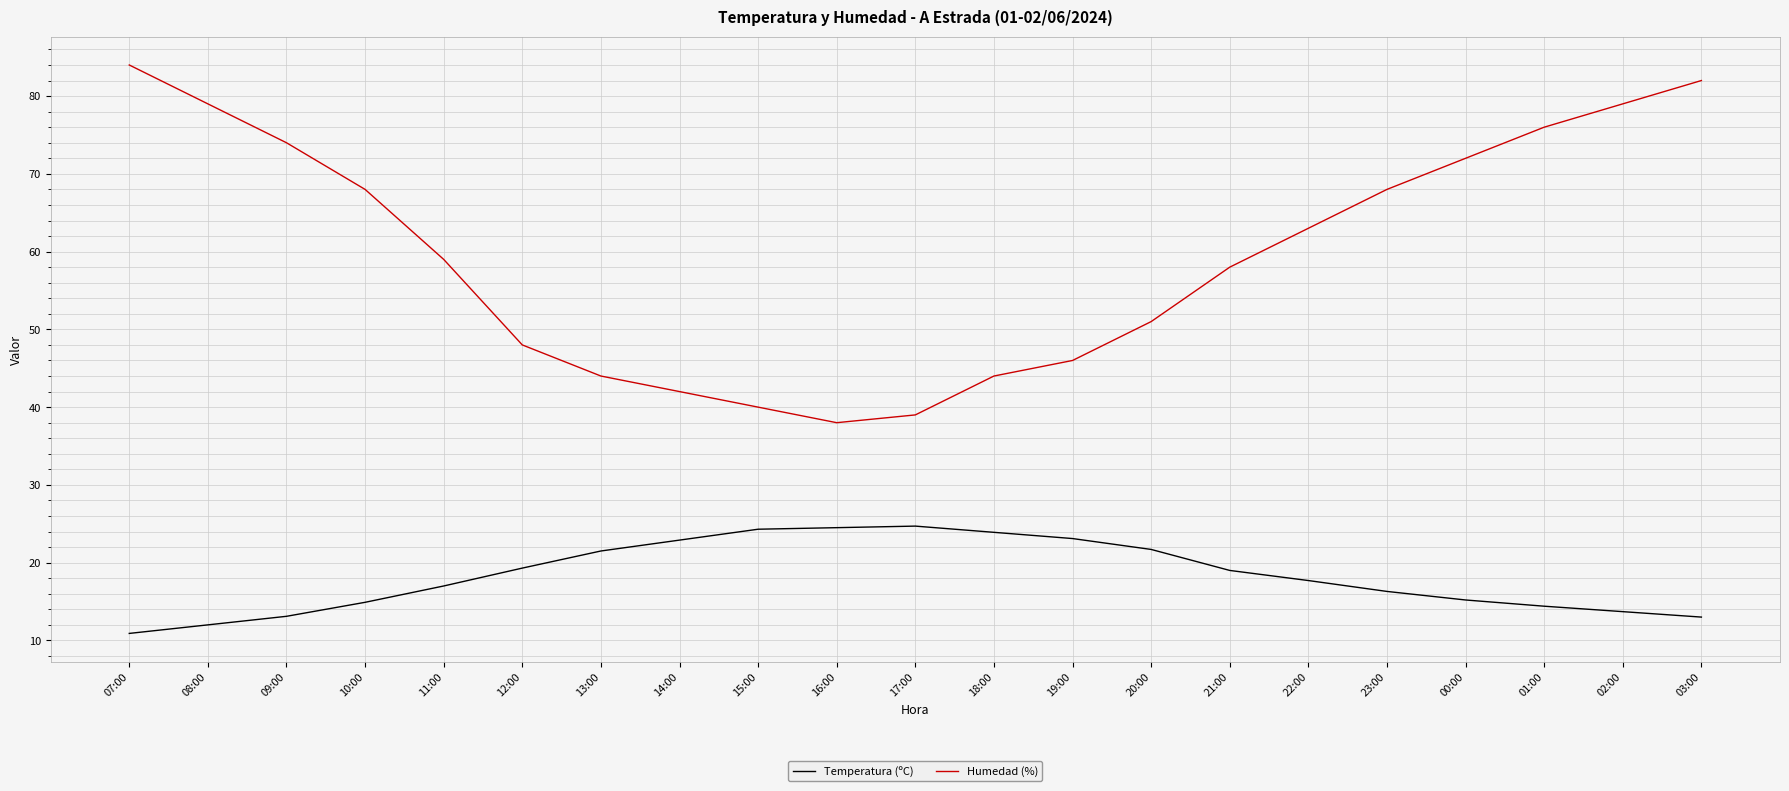

True or false: Temperatura (ºC) and Humedad (%) cross at least once.

False